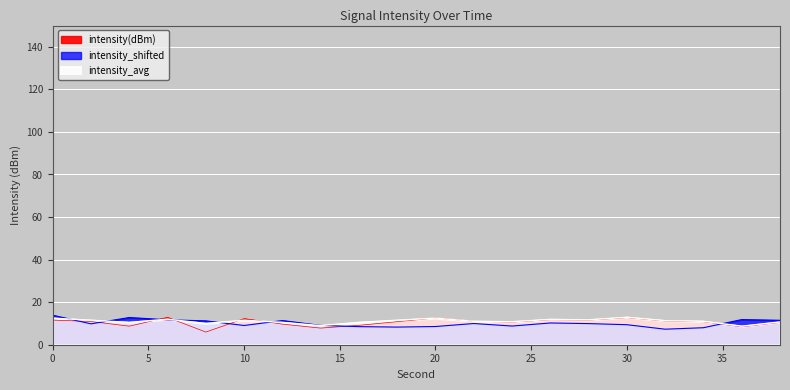

Is the value of intensity(dBm) at 6 greater than the value of intensity_avg at 16?

Yes